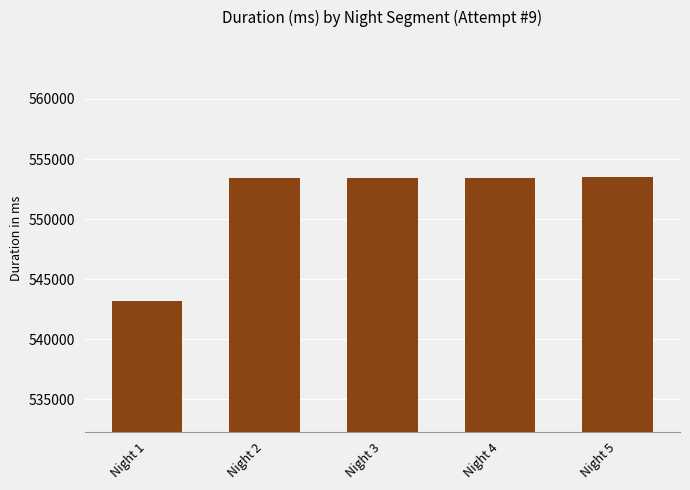

How many bars are there in total?

5